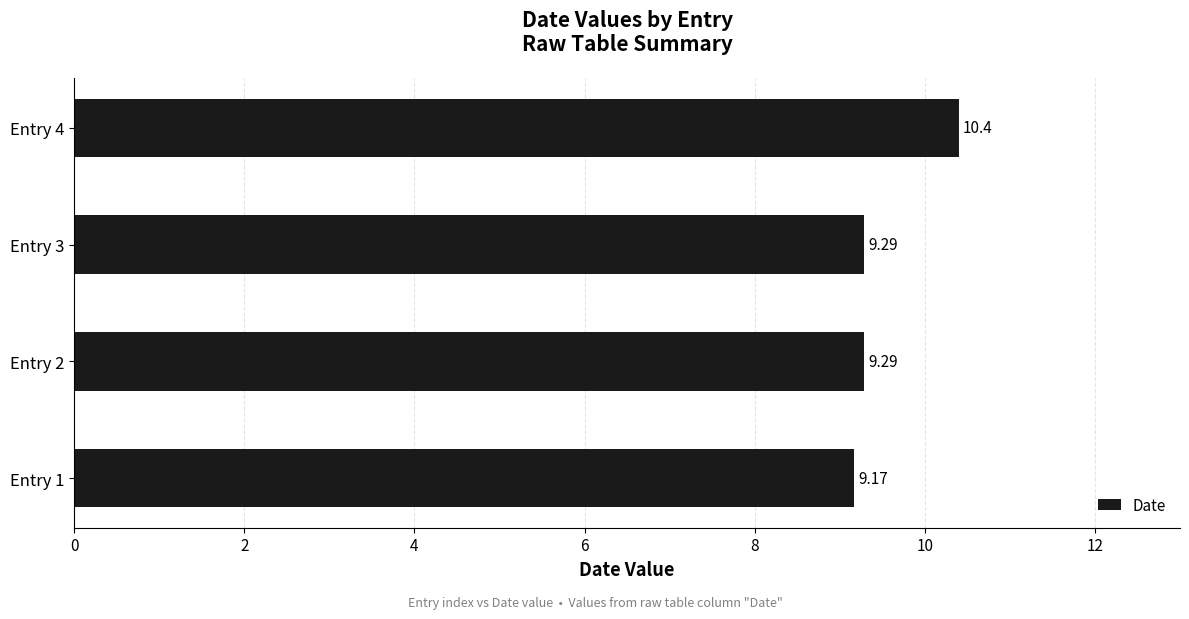

What is the ratio of the value at Entry 3 to the value at Entry 1?

1.0